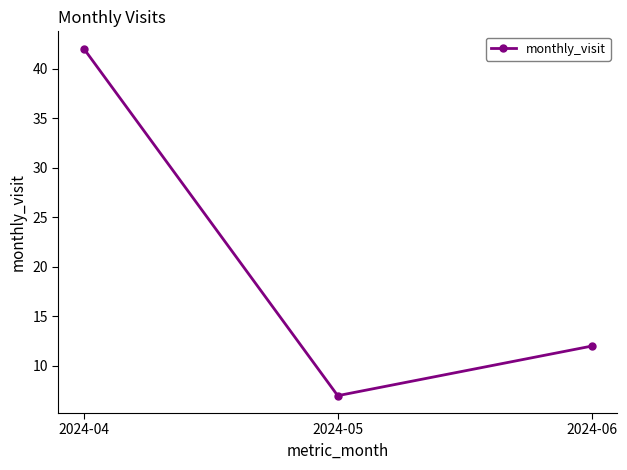

What is the value of the 2nd point from the left?

7